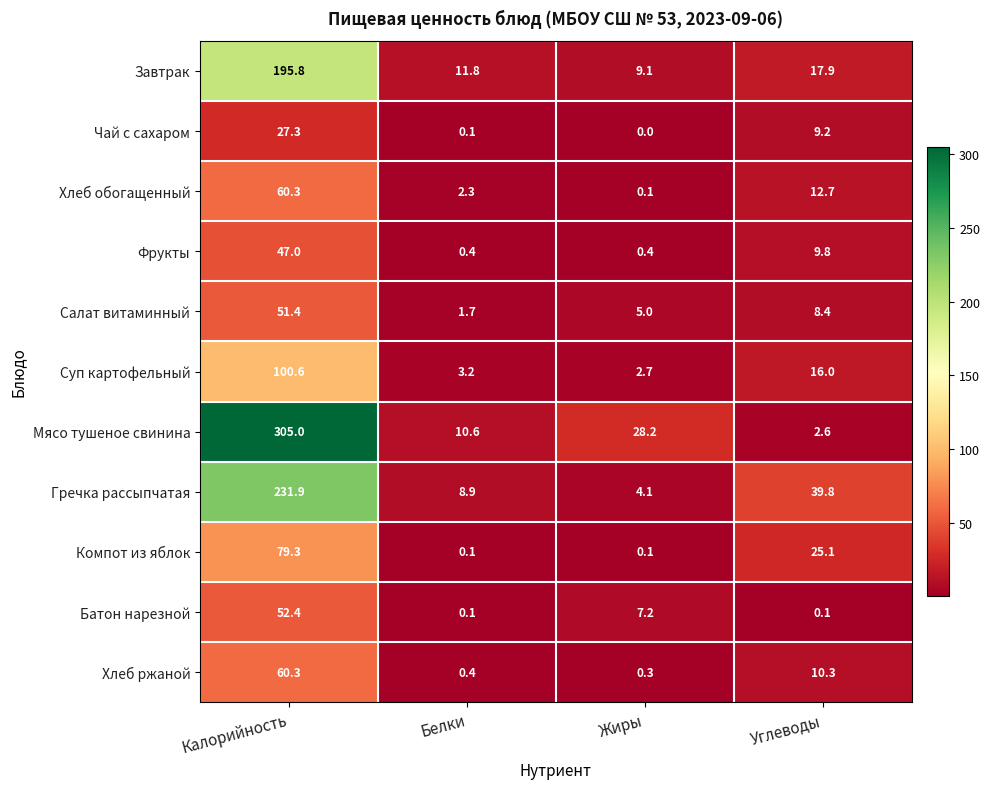

Which series has the largest range (max minus min)?

Мясо тушеное свинина